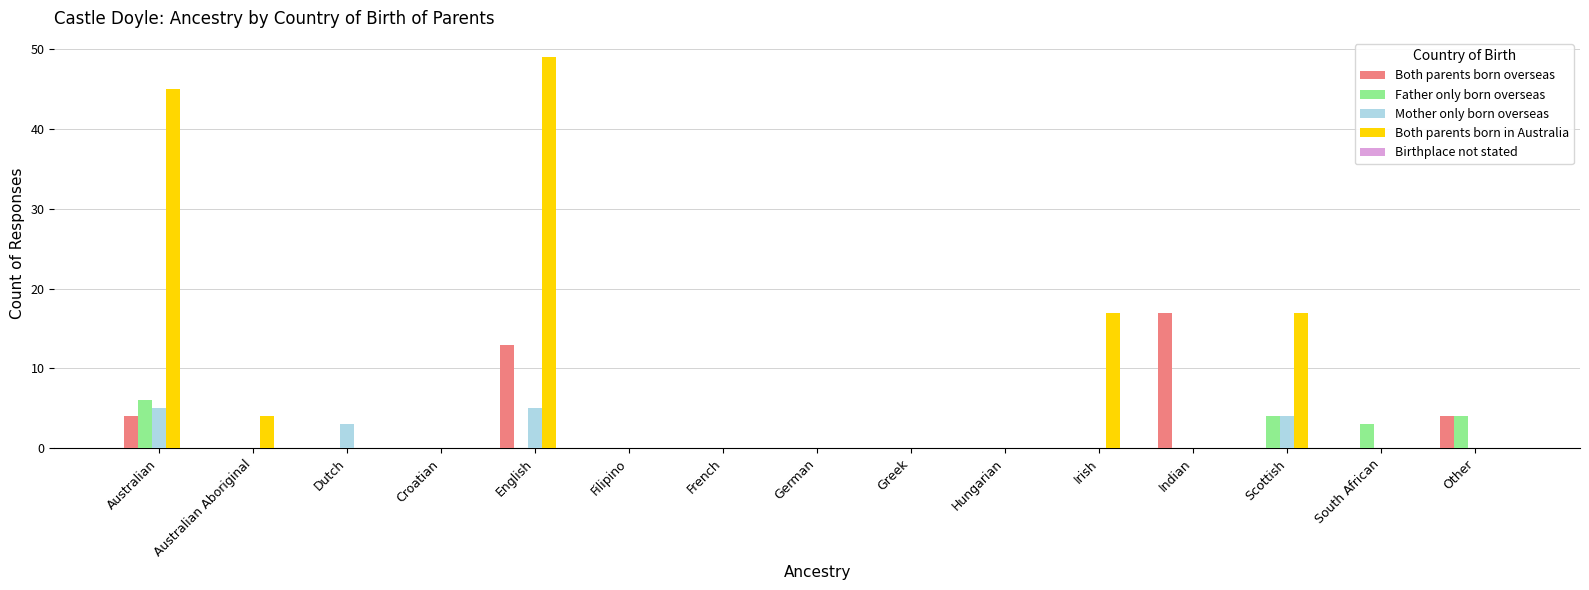

Which series has the widest spread of values?

Both parents born in Australia